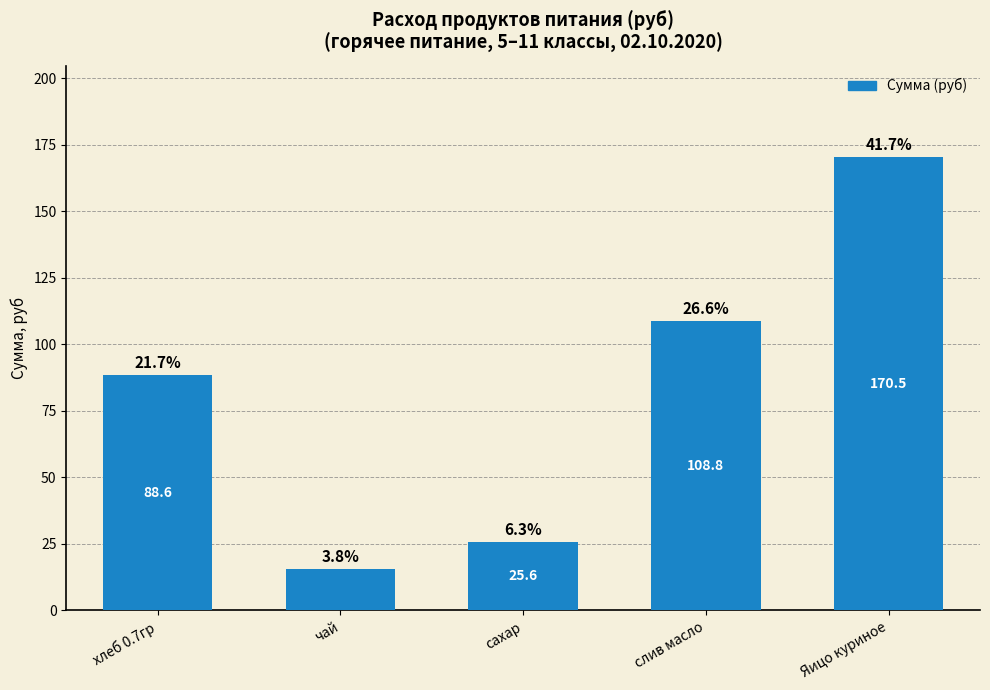

Reading left to right, transcribe all the data shown in this chart.

хлеб 0.7гр=88.6	чай=15.5	сахар=25.6	слив масло=108.8	Яицо куриное=170.5